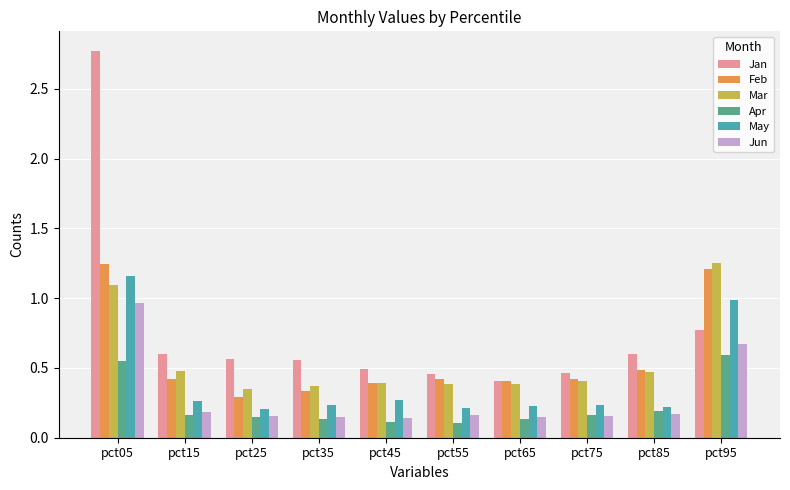

True or false: Mar has a value of 0.5 at pct85.

True